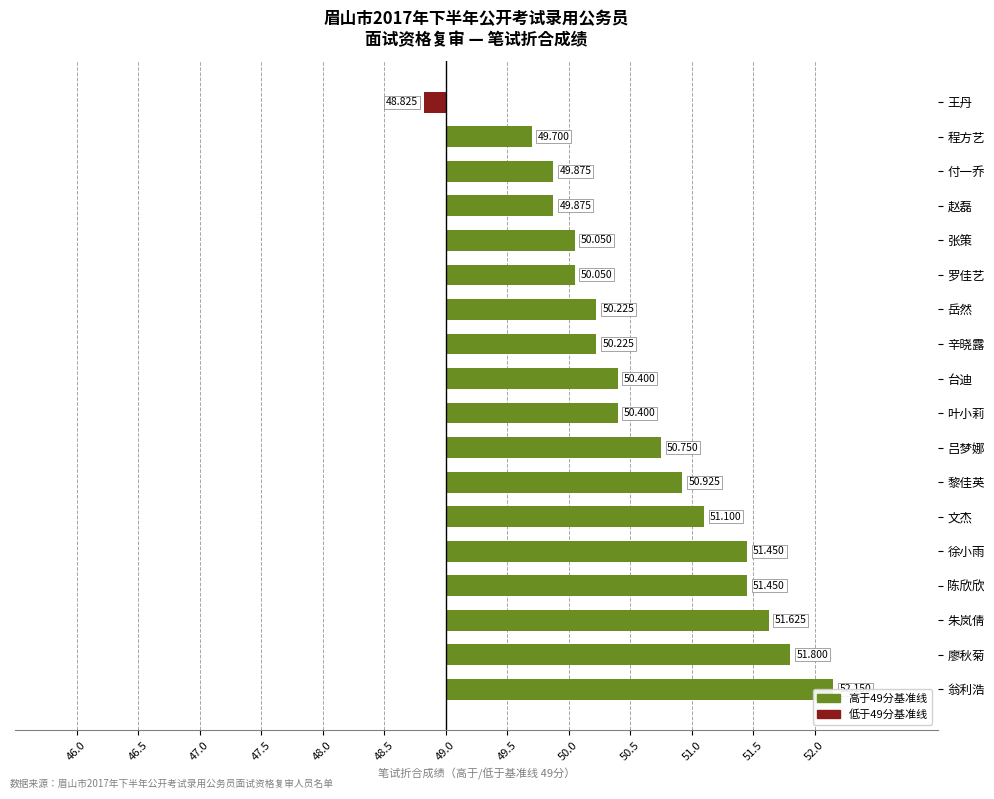

Are the bars horizontal?

Yes